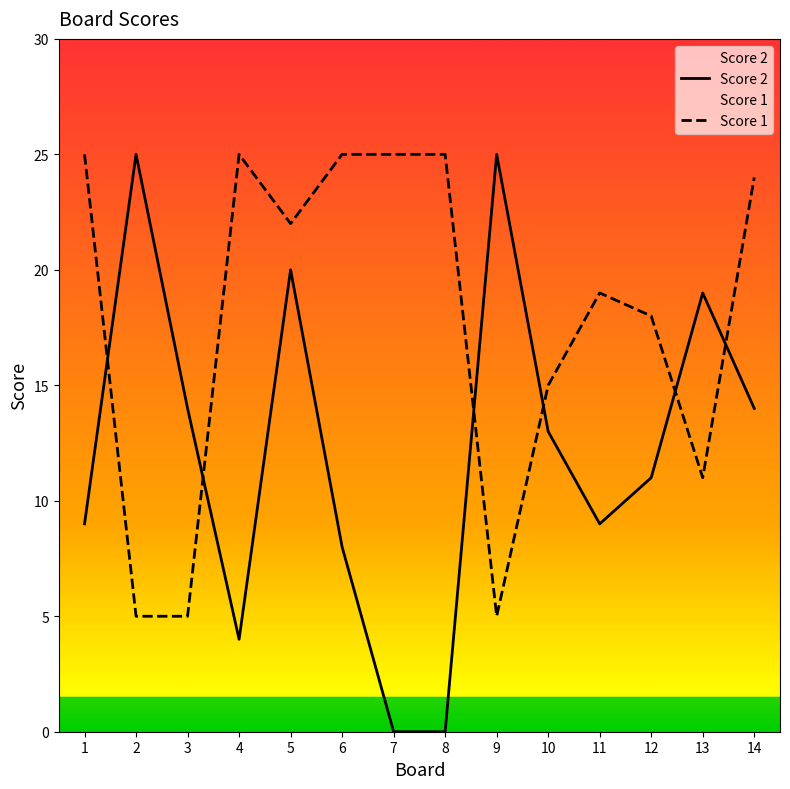

Where do Score 1 and Score 2 first cross each other?

1 and 2